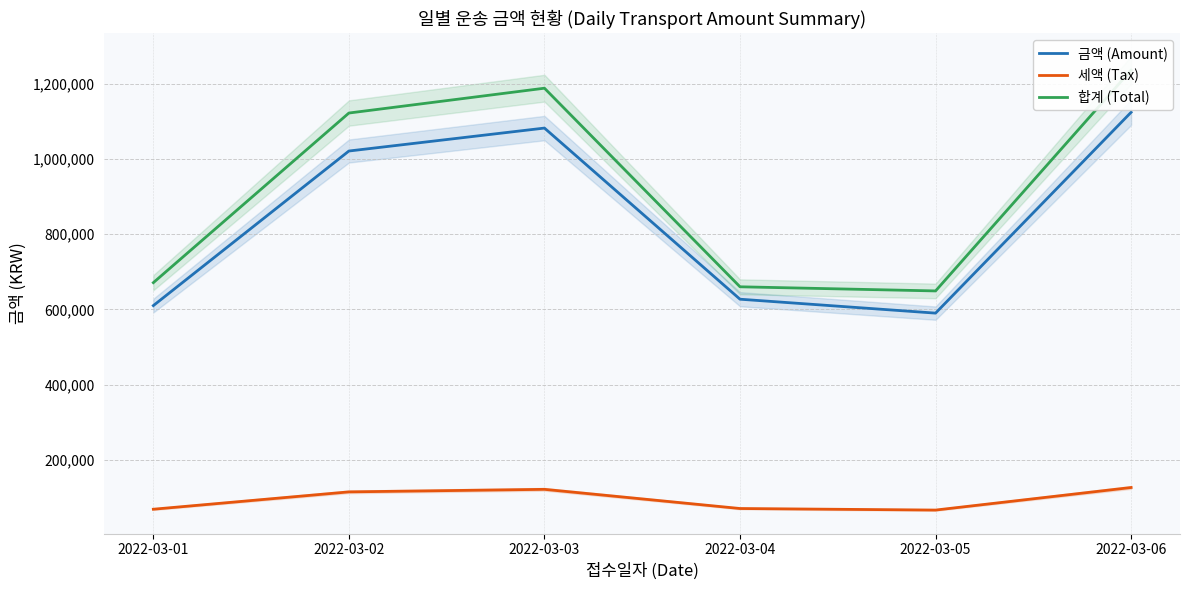

At which label is 합계 (Total) closest to 942500?

2022-03-02